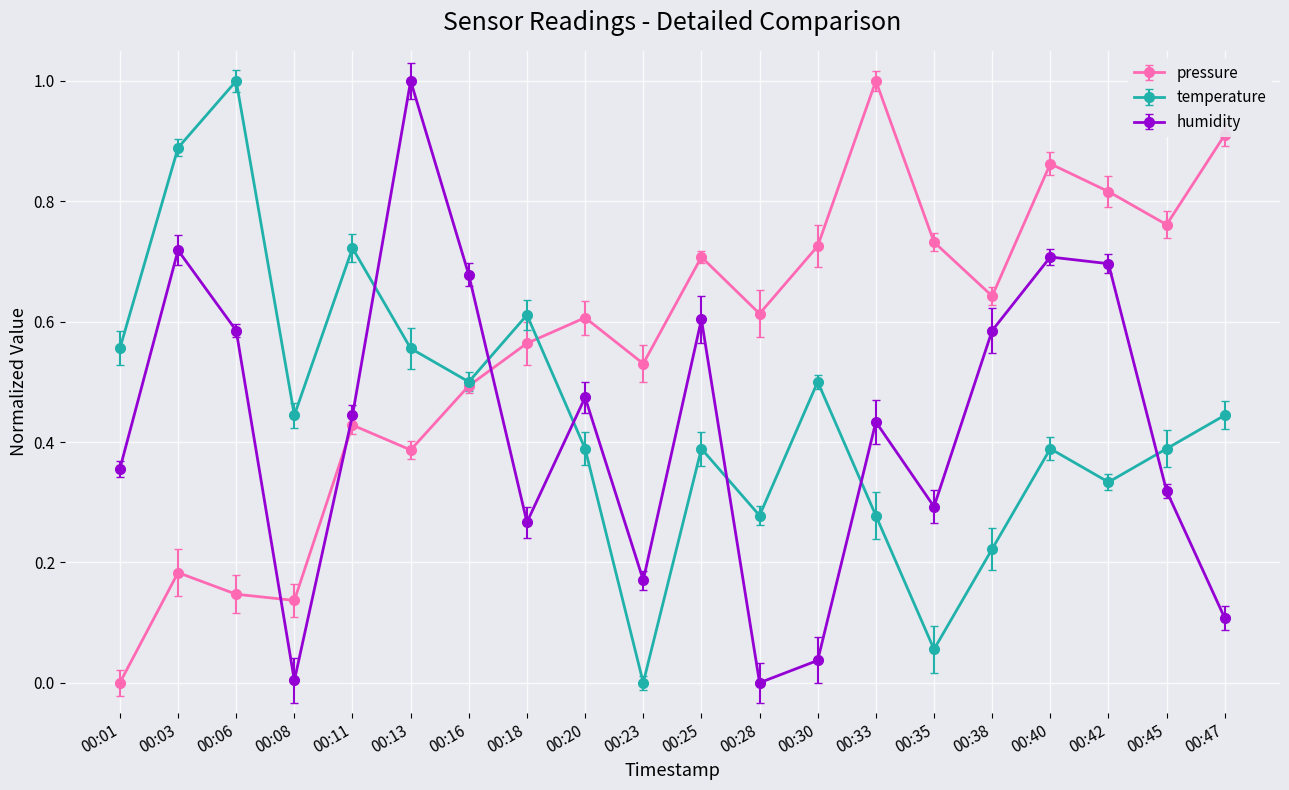

Which series has the largest total across all categories?

pressure